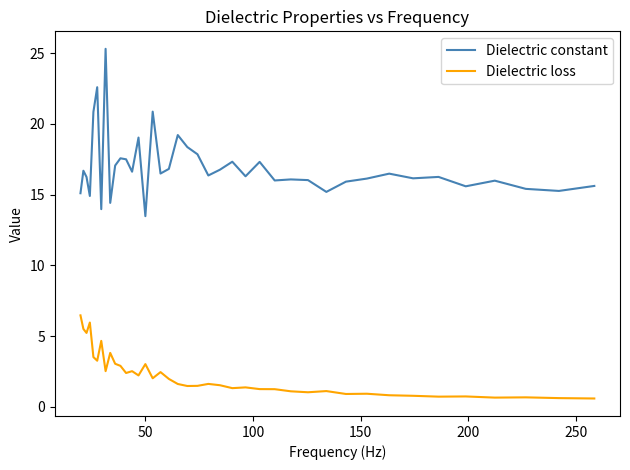

True or false: Dielectric loss has more than 1 points higher than both neighbors.

True